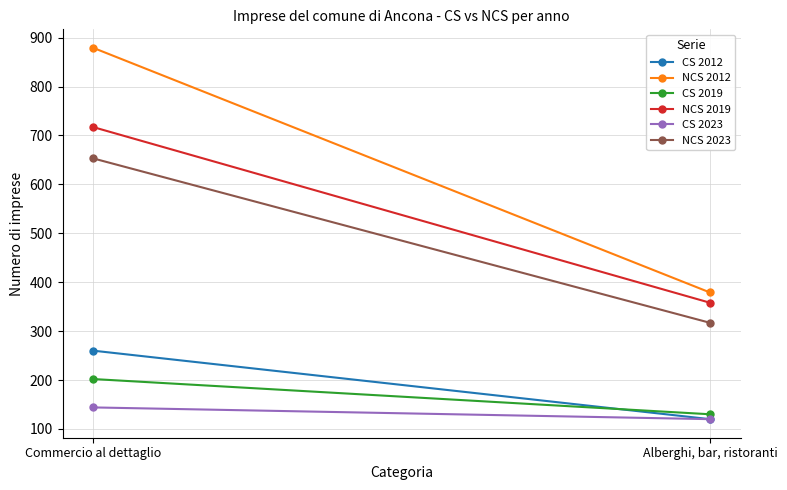

What is the label of the 2nd point from the right?

Commercio al dettaglio